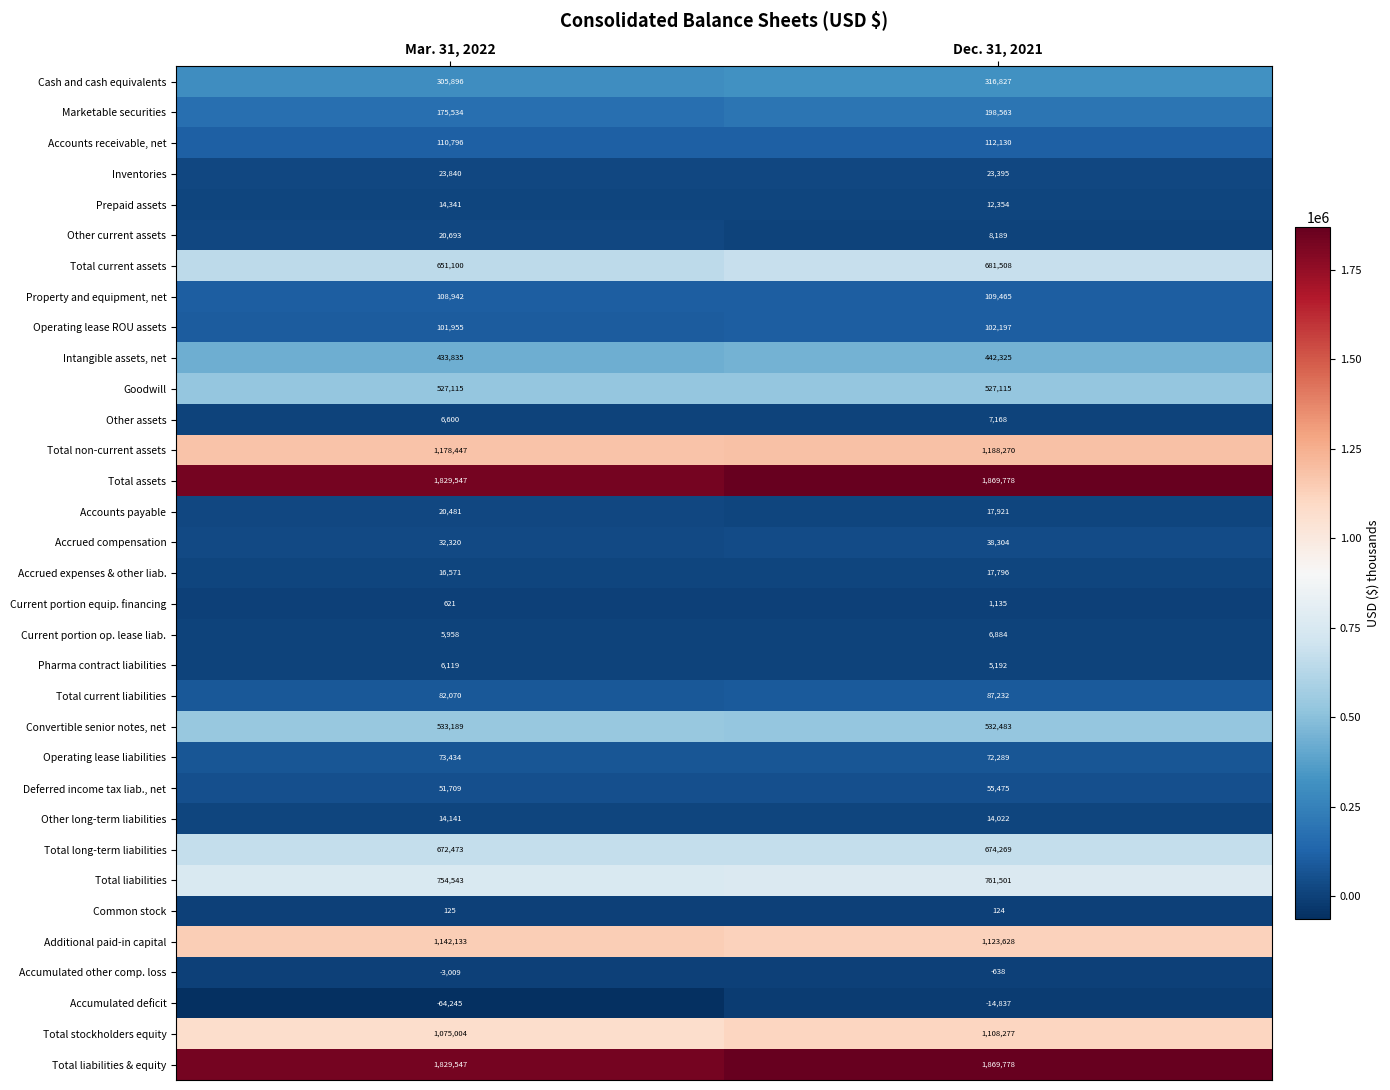

What is the difference between the maximum and minimum values in the Additional paid-in capital series?

18505